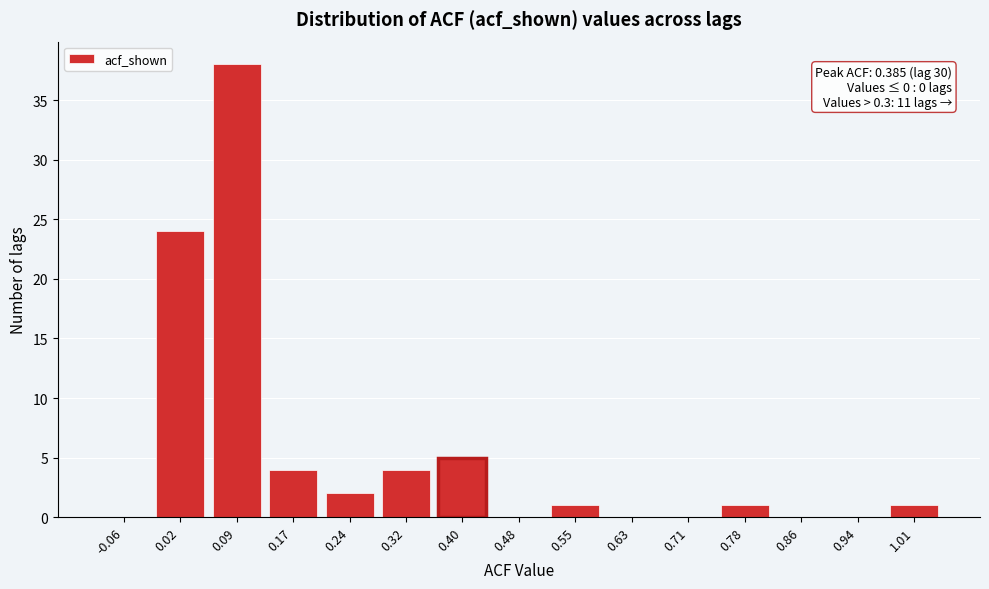

Reading left to right, extract all data points from this chart.

-0.06=0	0.02=24	0.09=38	0.17=4	0.24=2	0.32=4	0.40=5	0.48=0	0.55=1	0.63=0	0.71=0	0.78=1	0.86=0	0.94=0	1.01=1